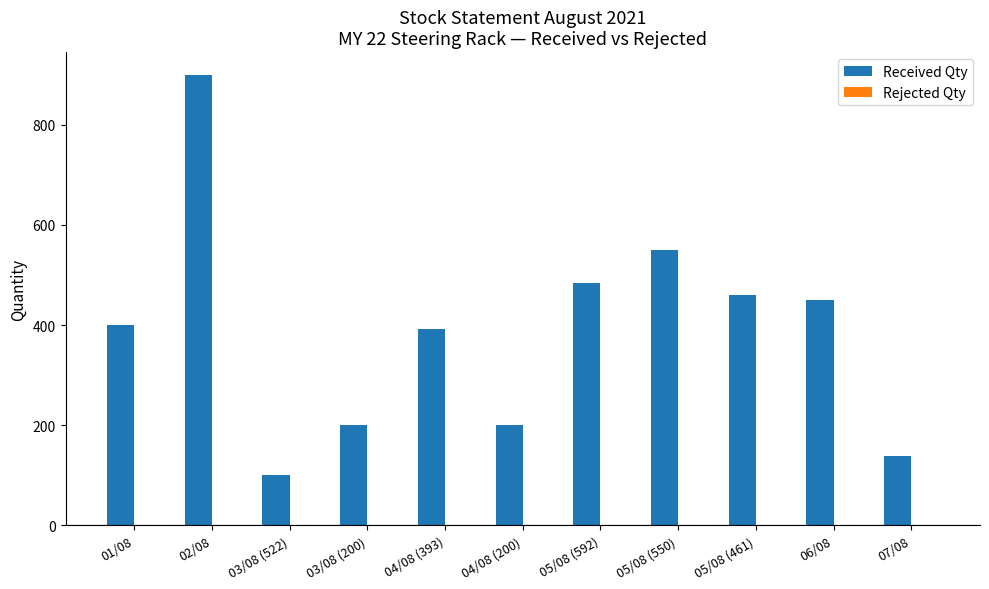

At which label is the value closest to 500?

05/08 (592)